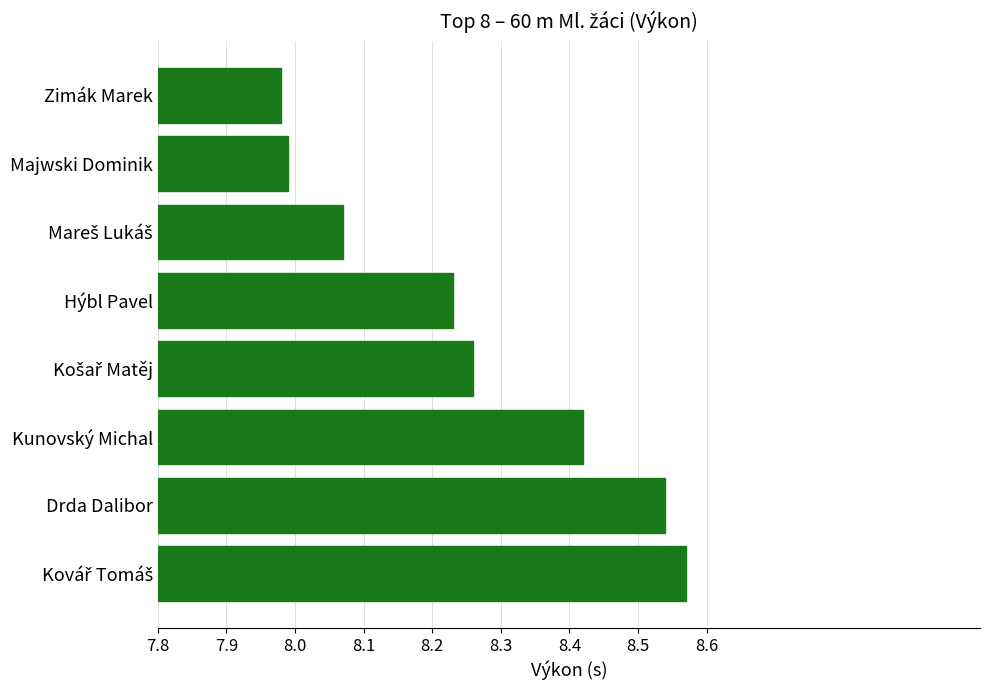

True or false: the data shows 8.0 at Majwski Dominik.

True